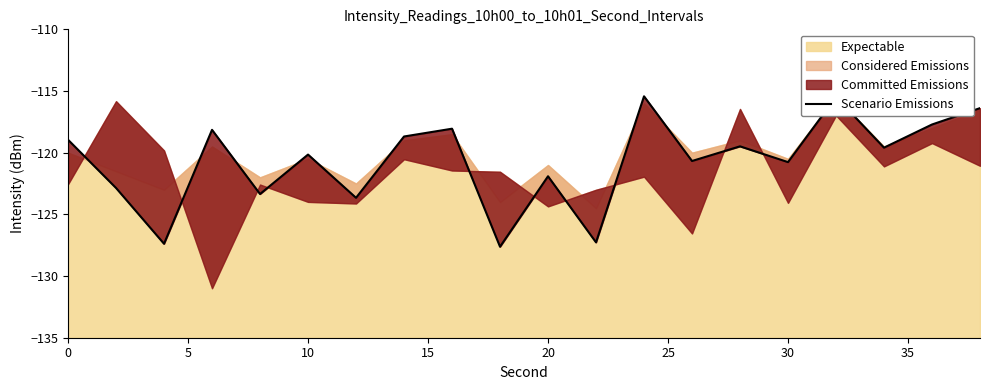

What is the value of the 5th point from the left?

-123.4